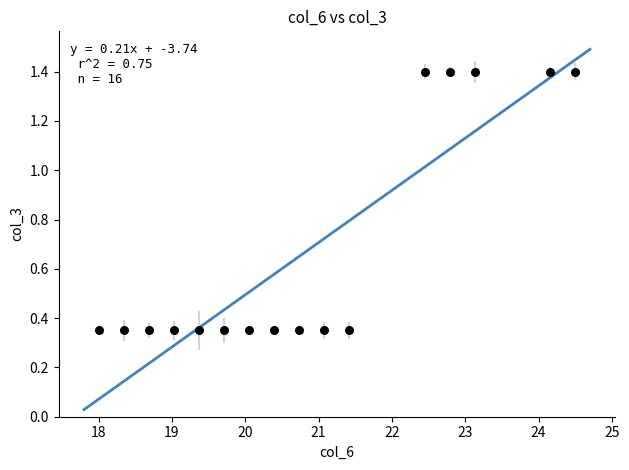

What is the range of X values (max minus min)?

6.5